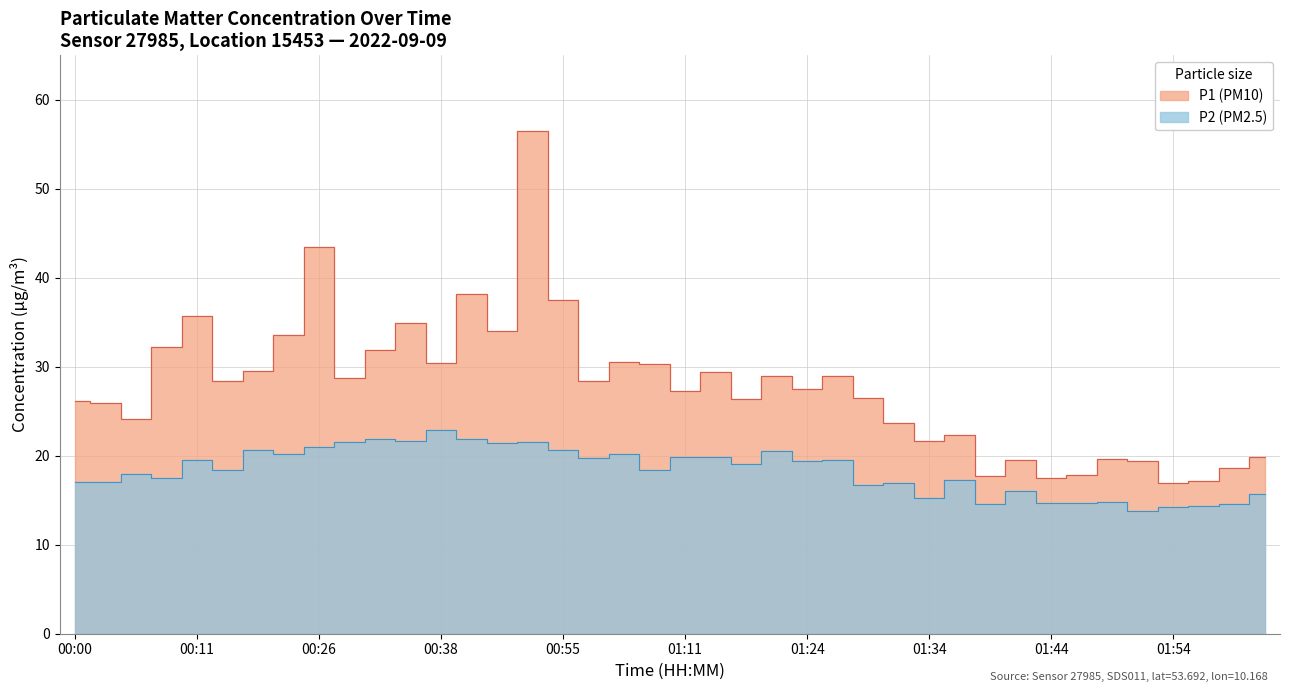

True or false: P1 and P2 intersect in this chart.

False